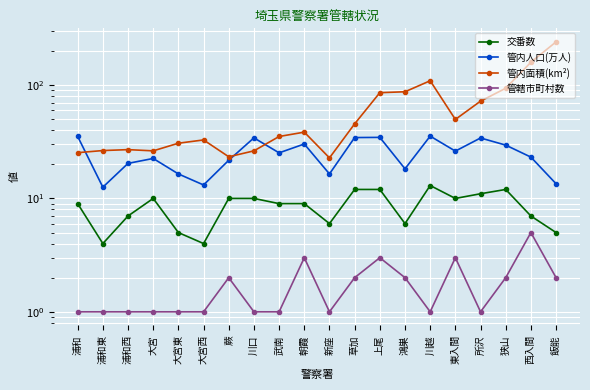

Is the value of 管轄市町村数 at 鴻巣 greater than the value of 管内人口(万人) at 狭山?

No